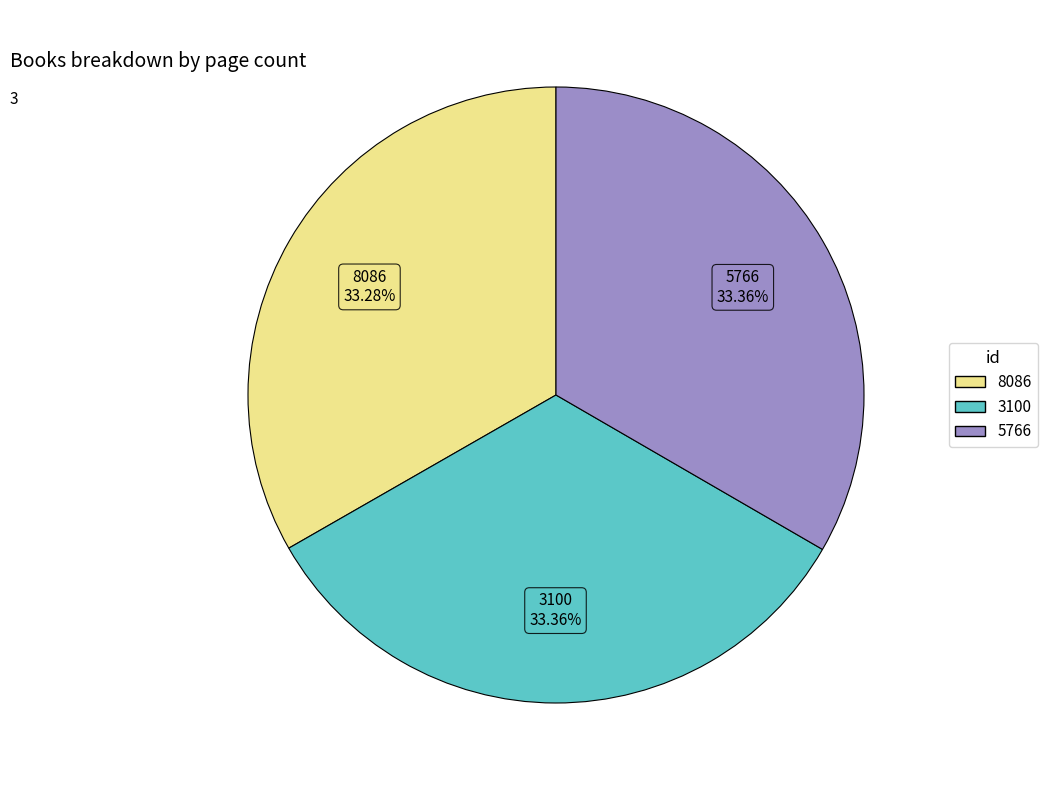

True or false: 5766 accounts for 43% of the total.

False